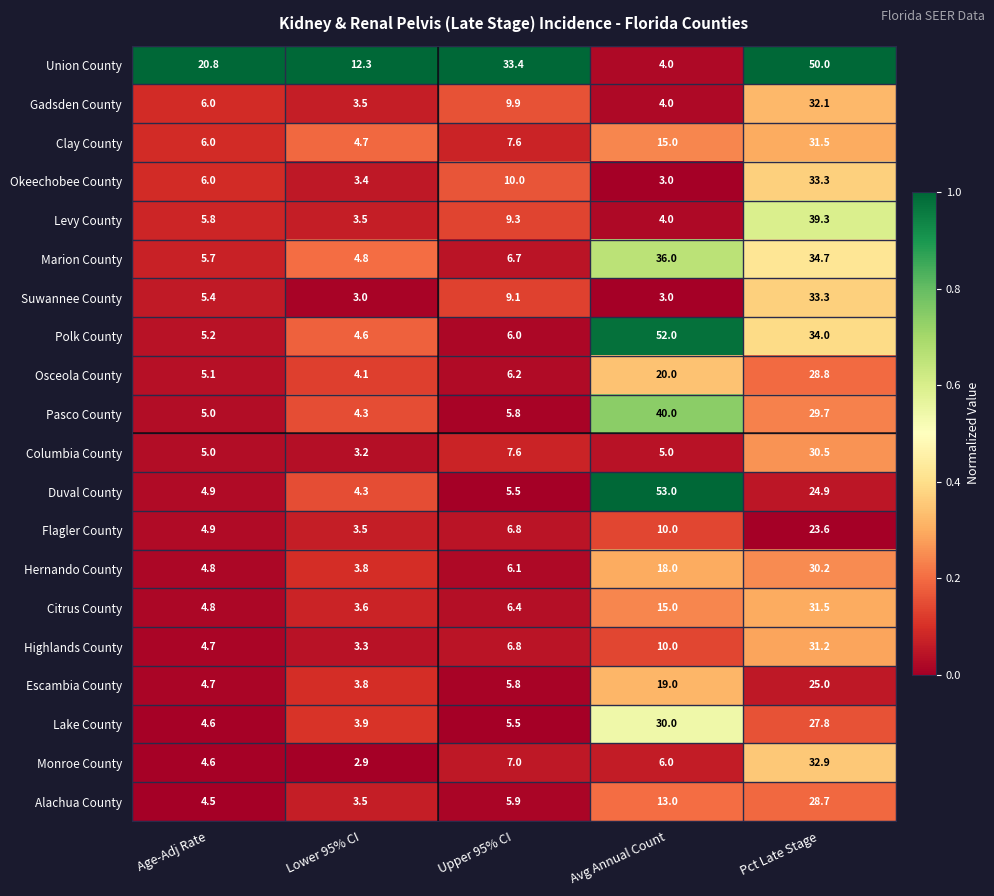

What value does the Gadsden County series have at Pct Late Stage?

32.1